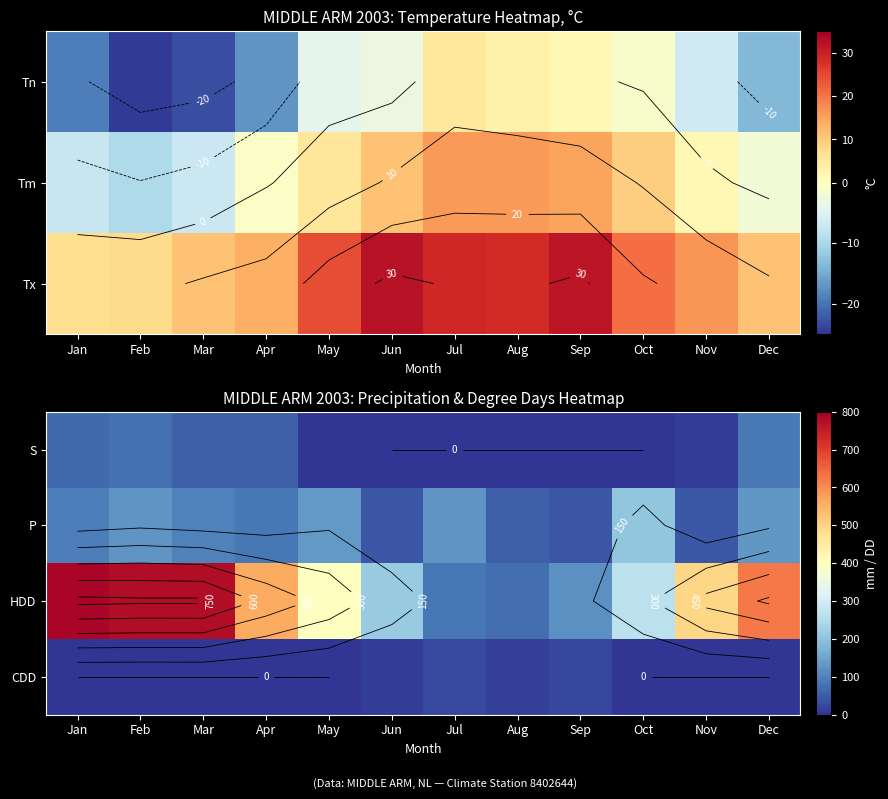

At which category does the chart reach its peak across all series?

Jan